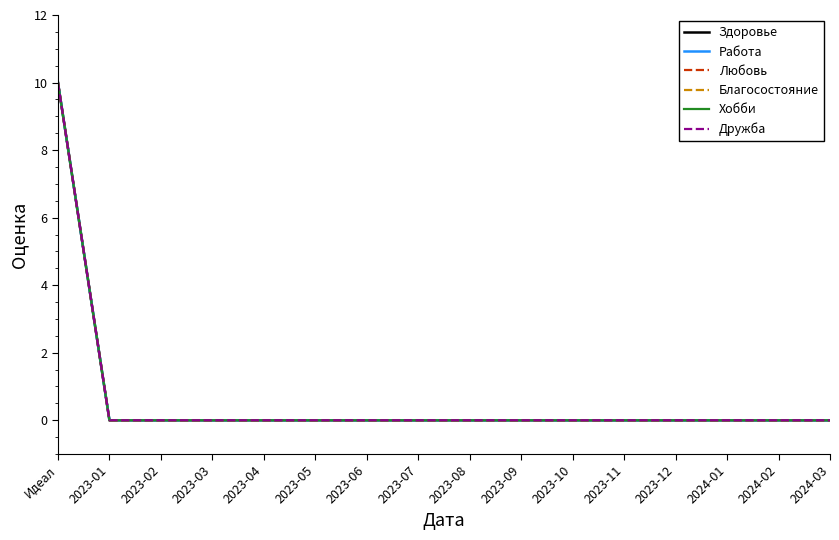

Does the chart display data point markers on the line(s)?

No